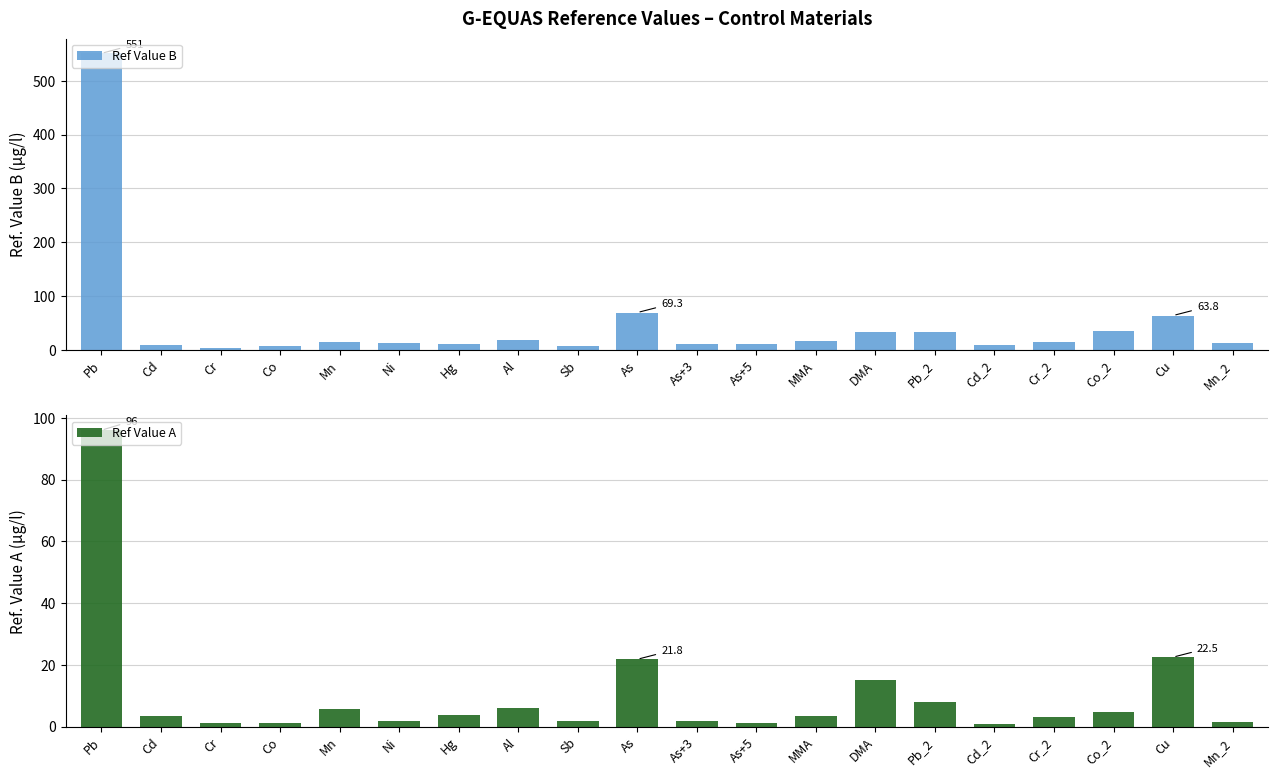

List the series in order of their overall mean, highest first.

Ref Value B, Ref Value A